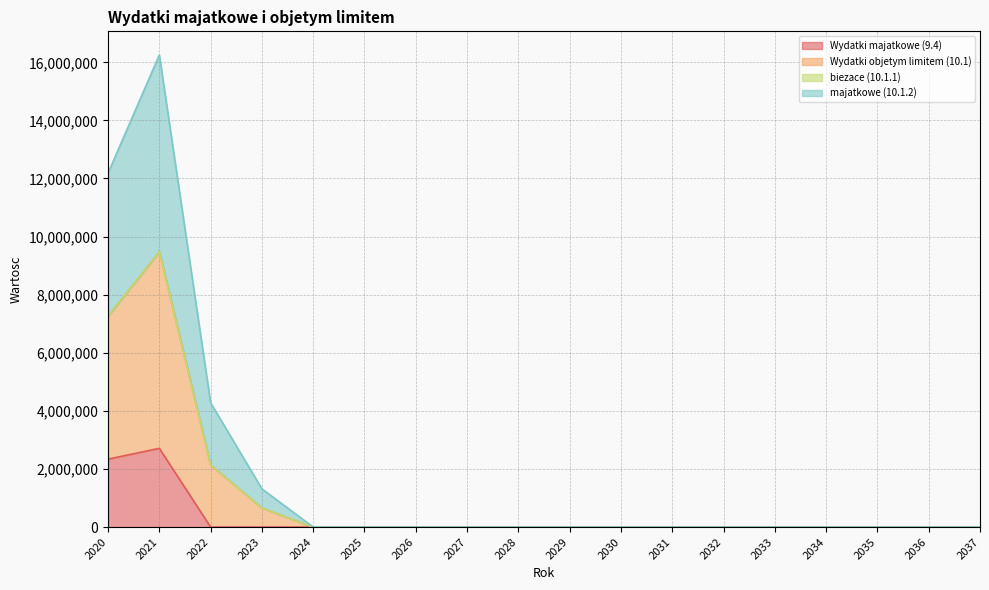

How many positive values does the Wydatki majatkowe (9.4) series have?

2